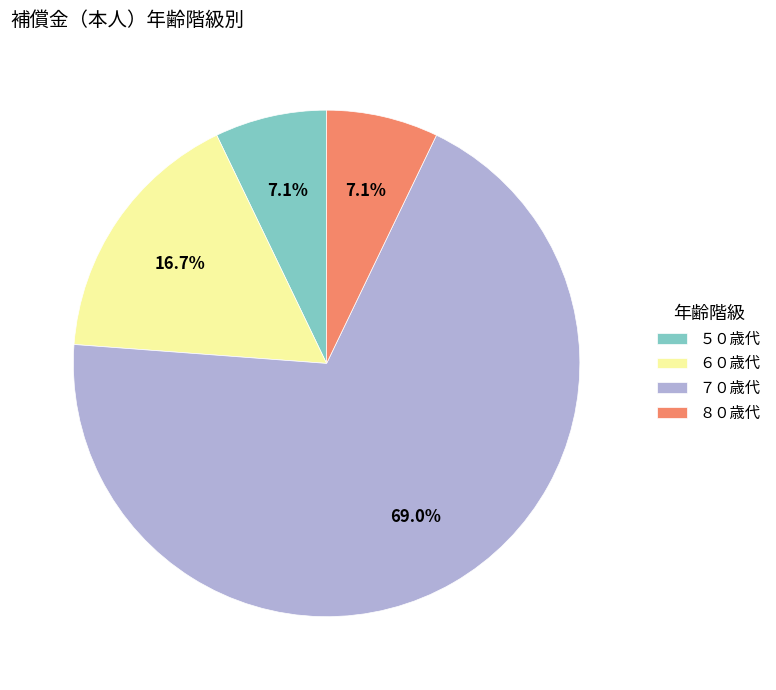

To the nearest percent, what is the difference between the ６０歳代 and ７０歳代 slice percentages?

52%